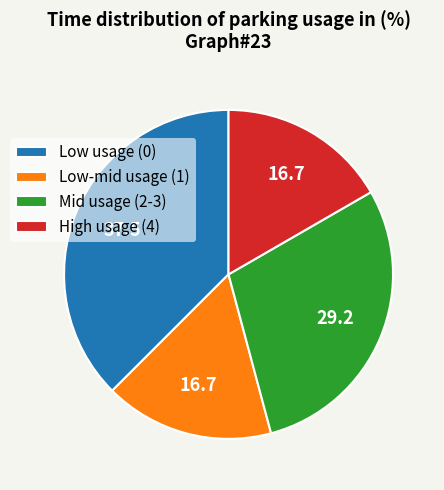

Combined, do Low usage (0) and Low-mid usage (1) account for over 50%?

Yes